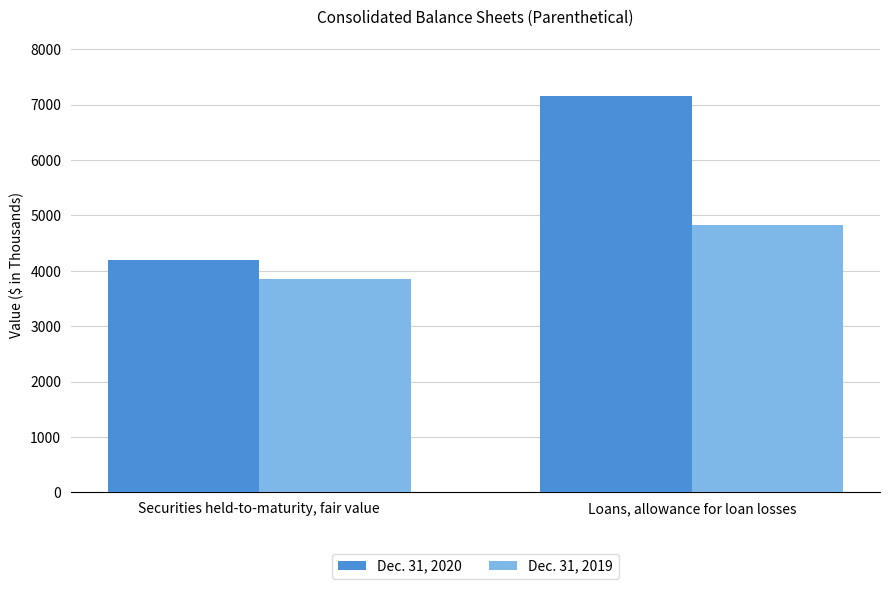

Rank the series by their average value, from lowest to highest.

Dec. 31, 2019, Dec. 31, 2020